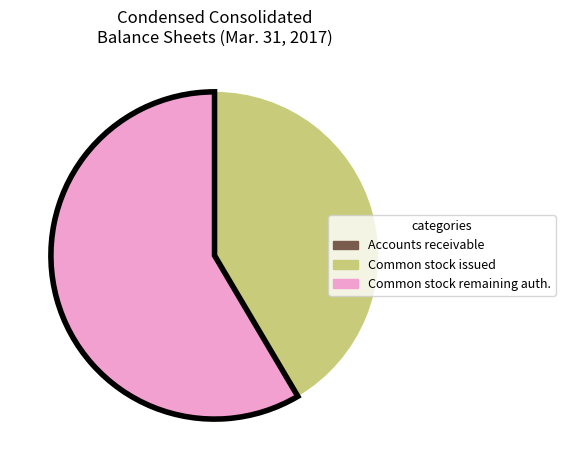

Is there any slice that represents more than half of the pie?

Yes